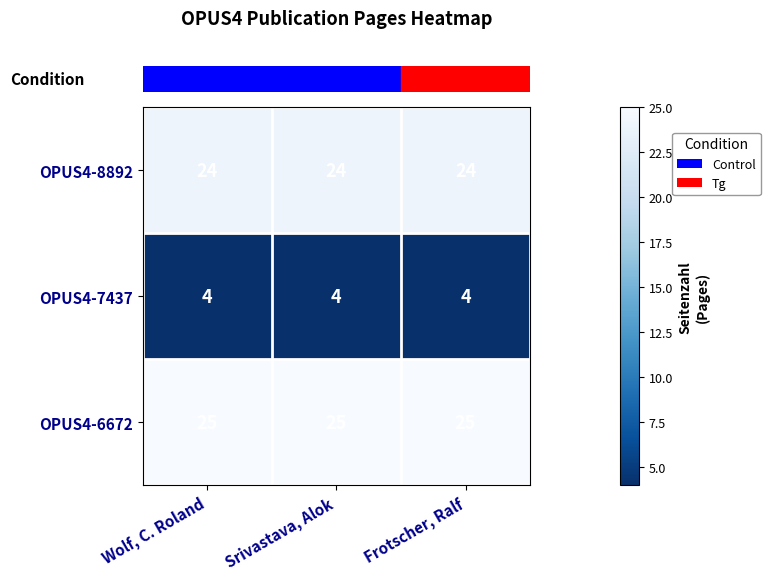

What is the total value across all series at Srivastava, Alok?

53